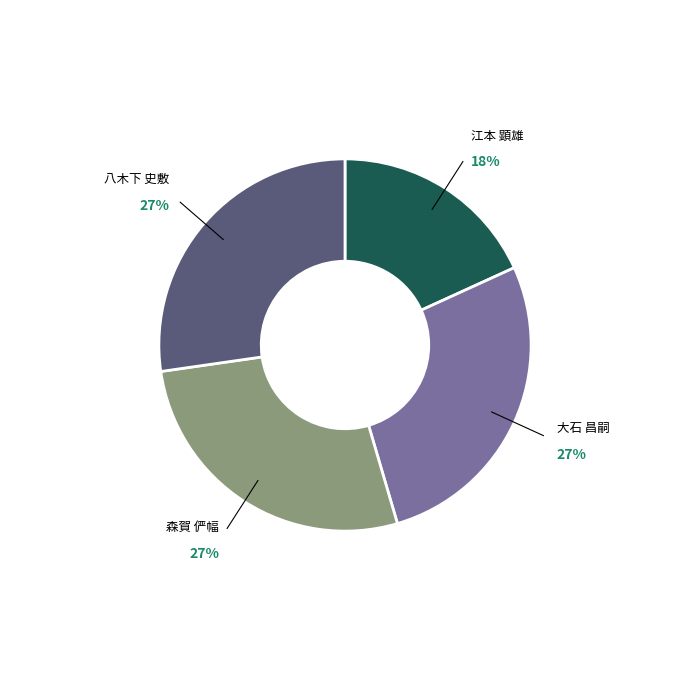

How many slices are in this pie chart?

4